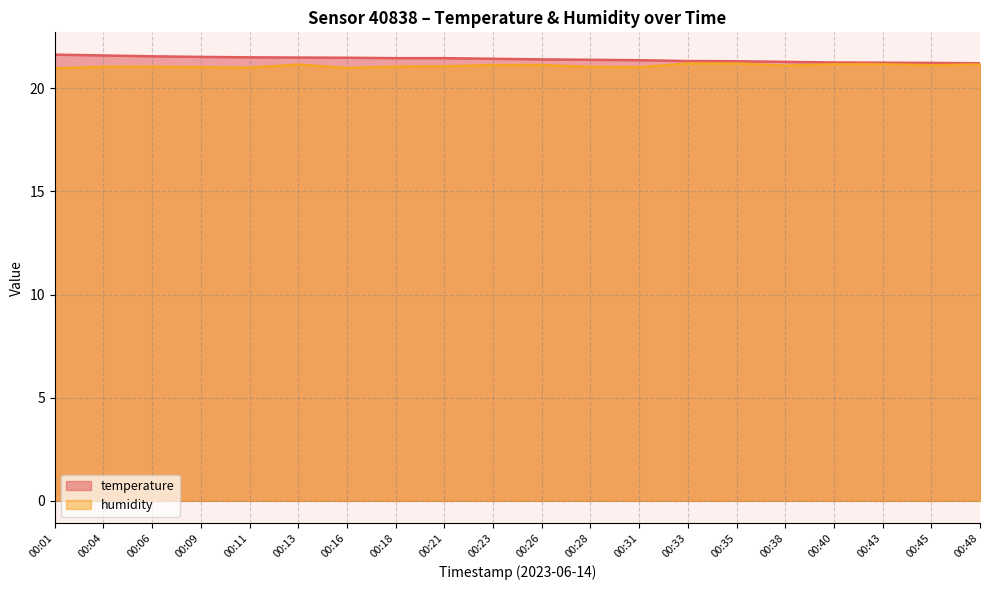

List the series in order of their peak value, highest first.

temperature, humidity